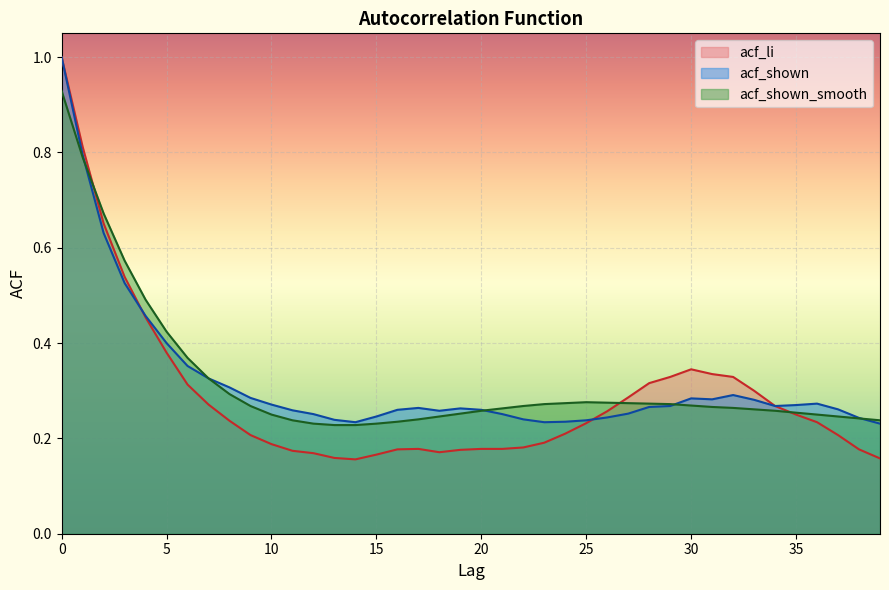

Which series has the largest range (max minus min)?

acf_li